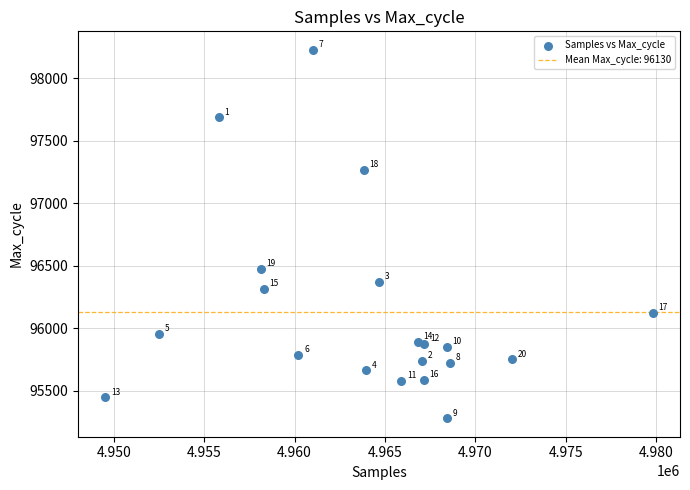

What Y value in the scatter plot is closest to 96754?

96476